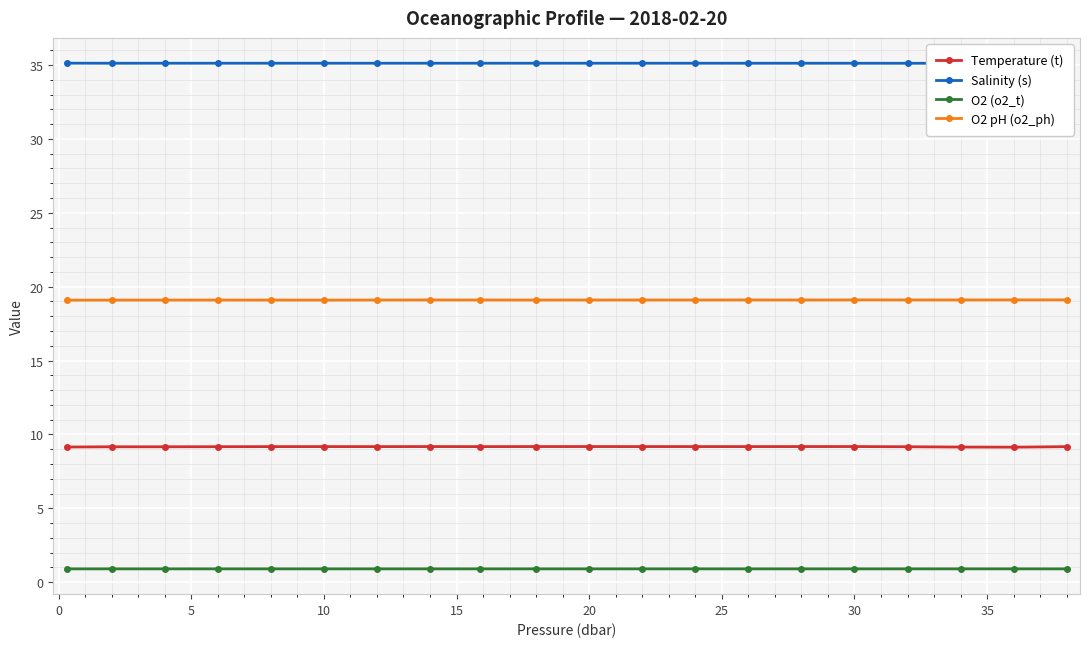

True or false: O2 (o2_t) and Temperature (t) cross at least once.

False